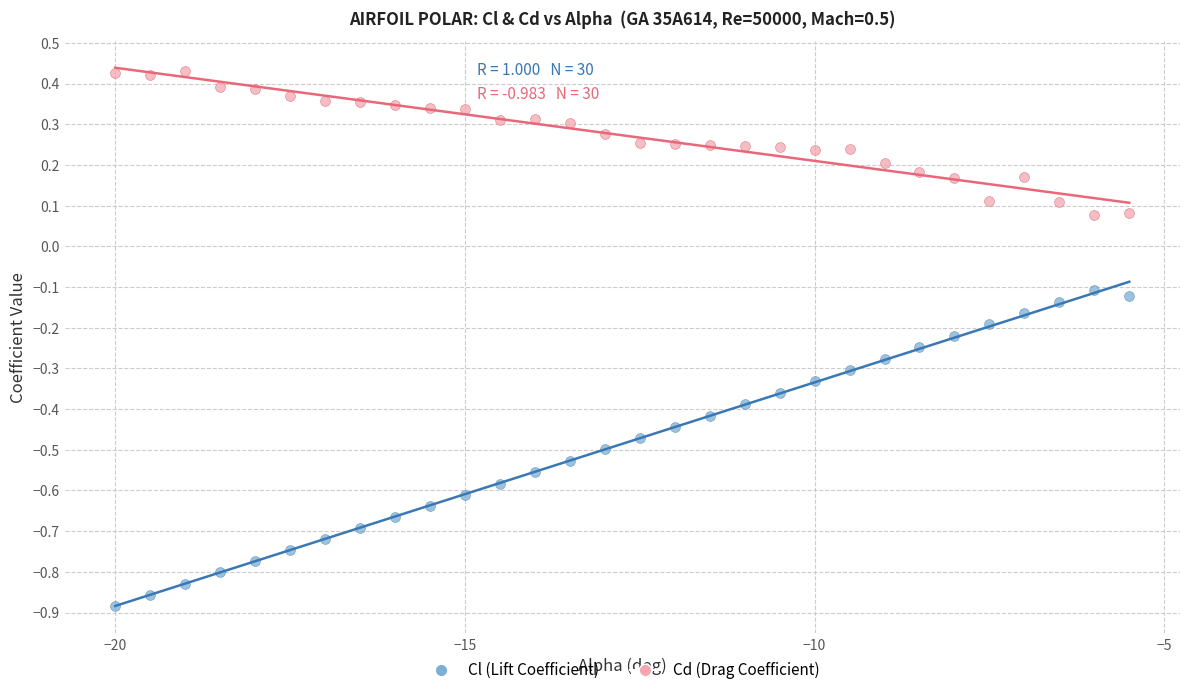

Which series contains the lowest Y value?

Cl (Lift Coefficient)